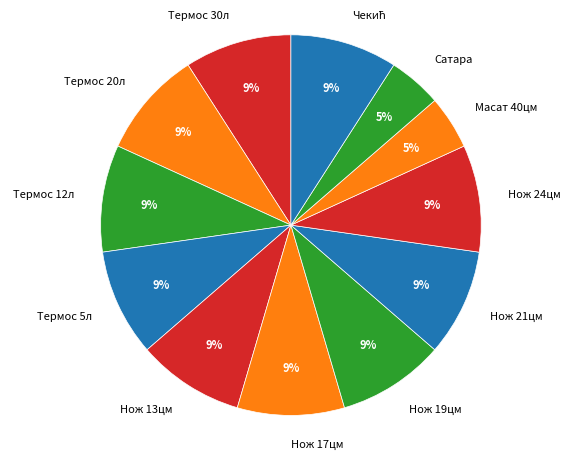

True or false: Нож 19цм accounts for 2% of the total.

False